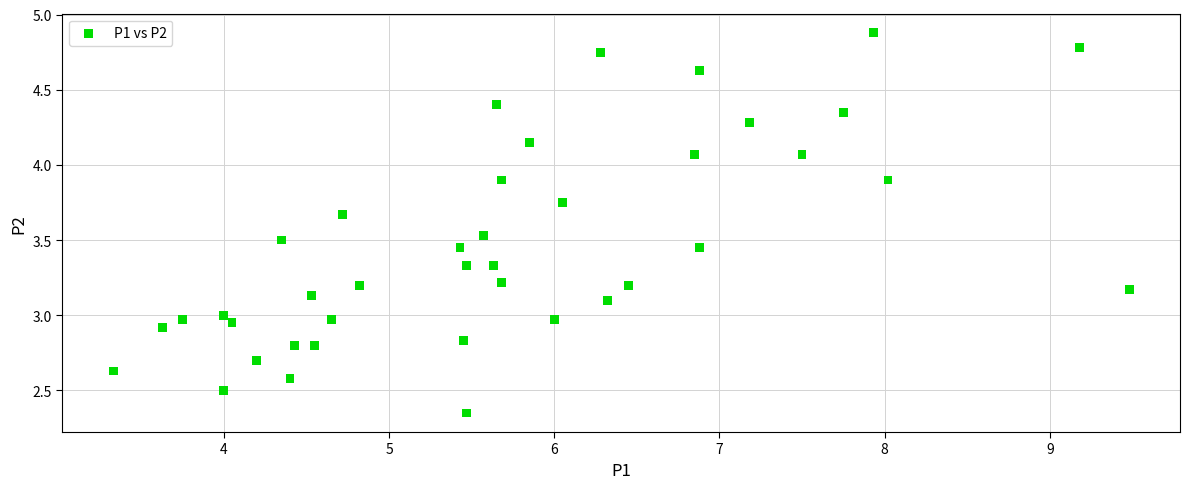

What is the range of X values (max minus min)?

6.2